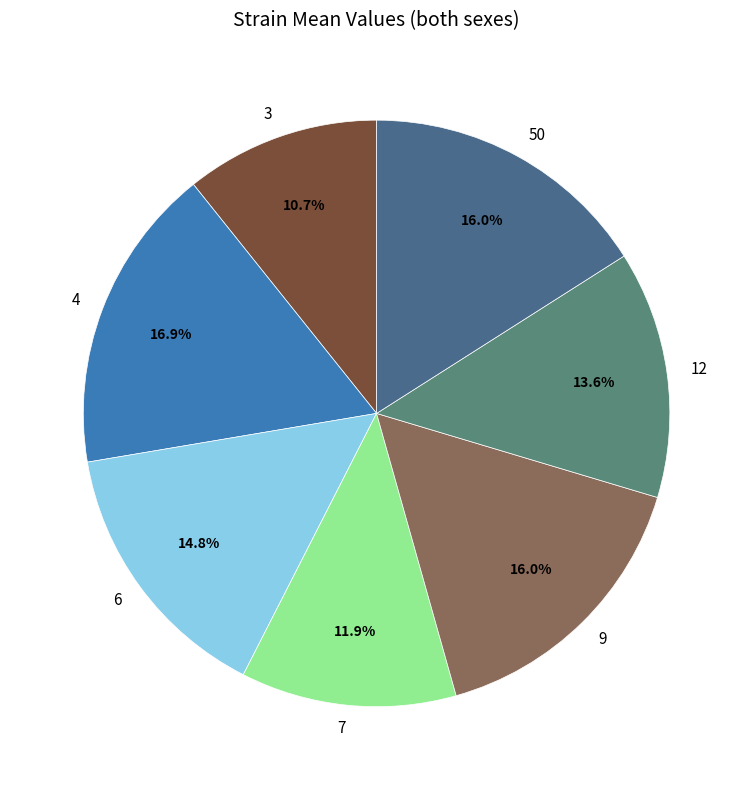

What portion of the pie excludes 3?

89.3%